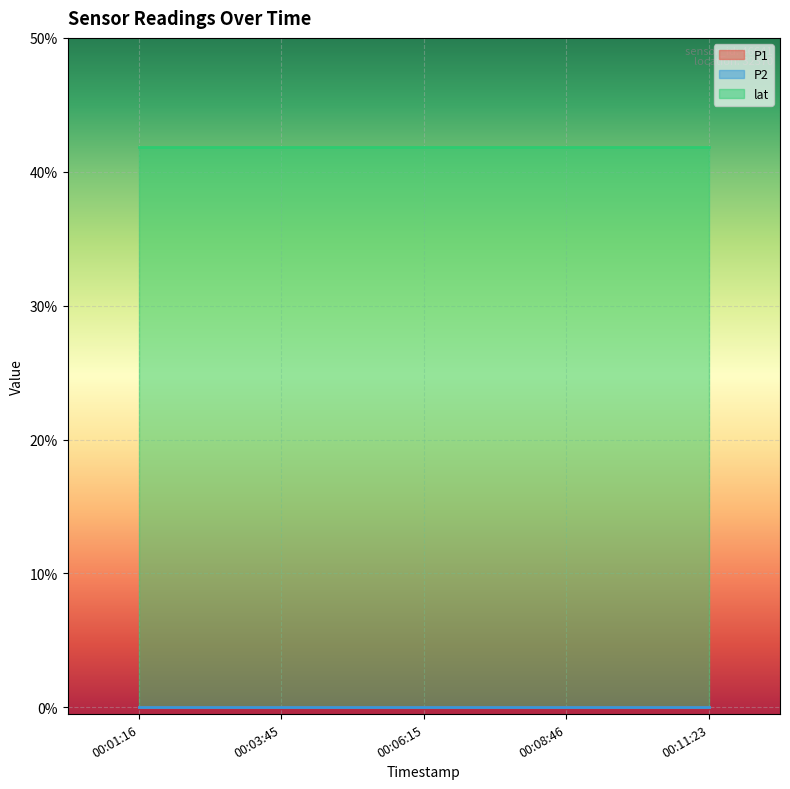

Rank the series at 2022-09-27T00:03:45 from highest to lowest value.

lat, P1, P2